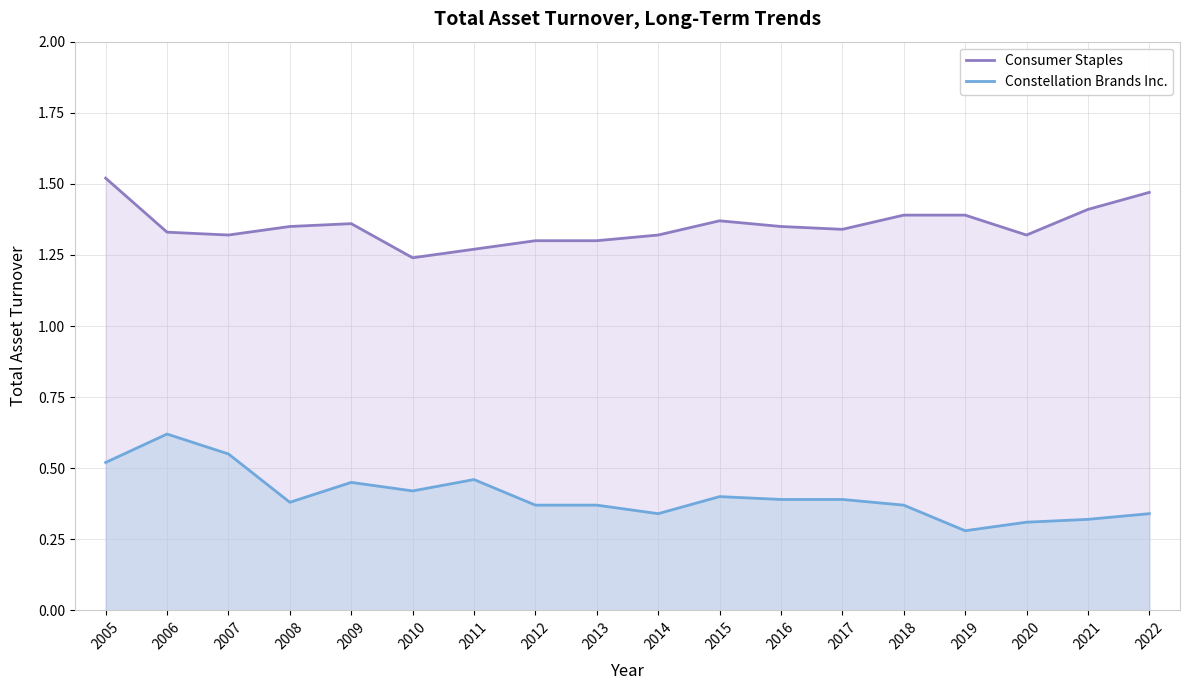

True or false: Constellation Brands Inc. has more than 1 points higher than both neighbors.

True